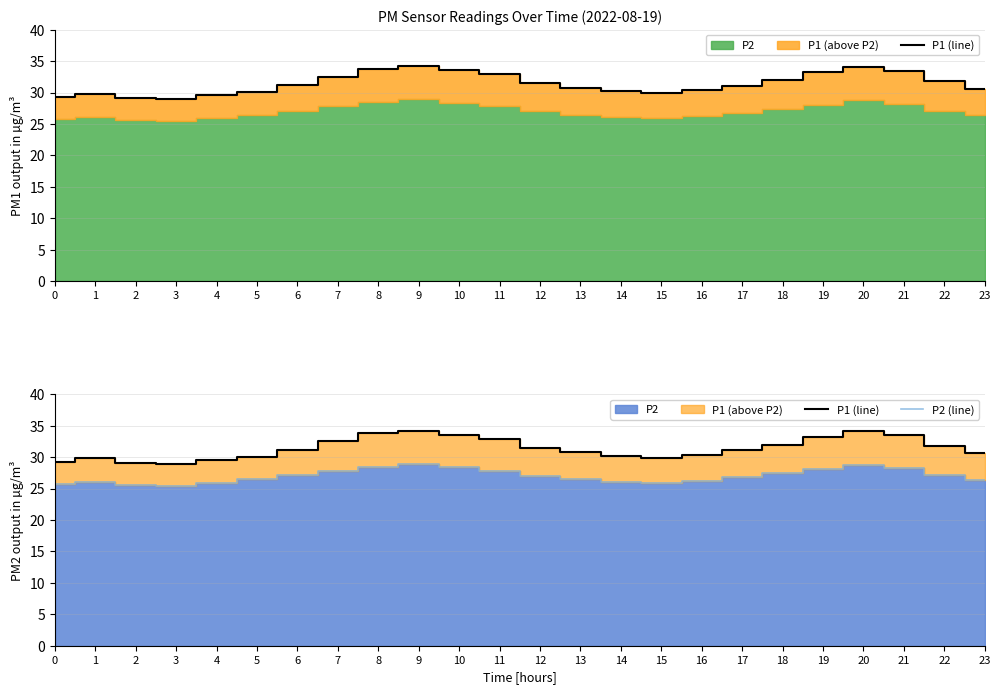

True or false: P1 (line) and P2 (line) cross at least once.

False